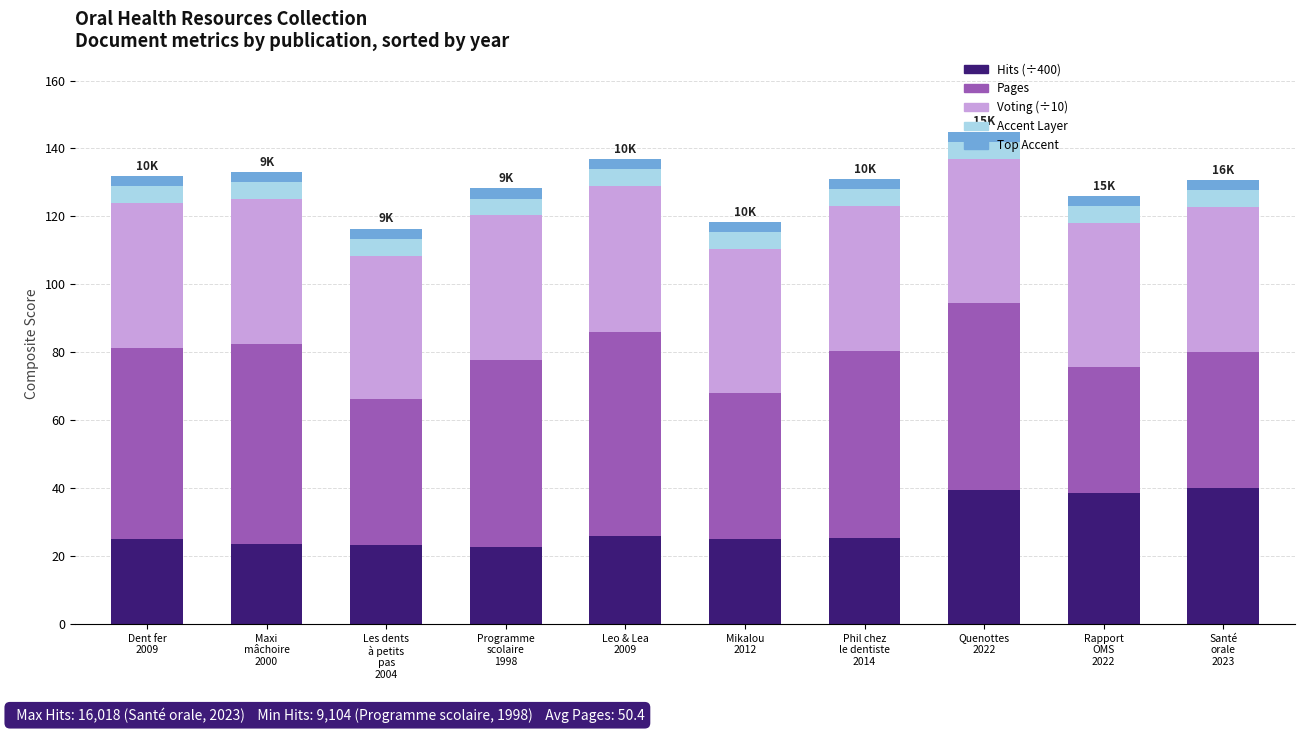

Count the number of data series in this chart.

5